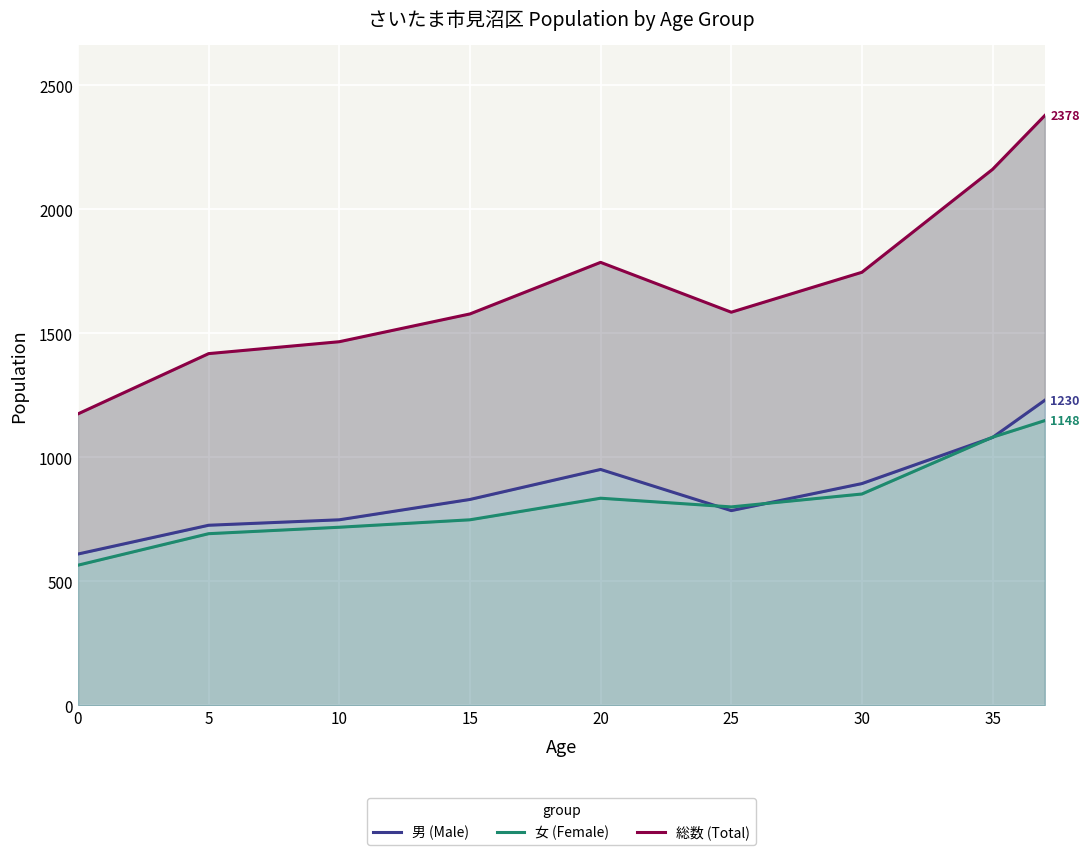

Reading left to right, transcribe all the data shown in this chart.

男 (Male): 610	726	748	830	951	785	894	1080	1230
女 (Female): 565	692	718	748	835	800	852	1081	1148
総数 (Total): 1175	1418	1466	1578	1786	1585	1746	2161	2378